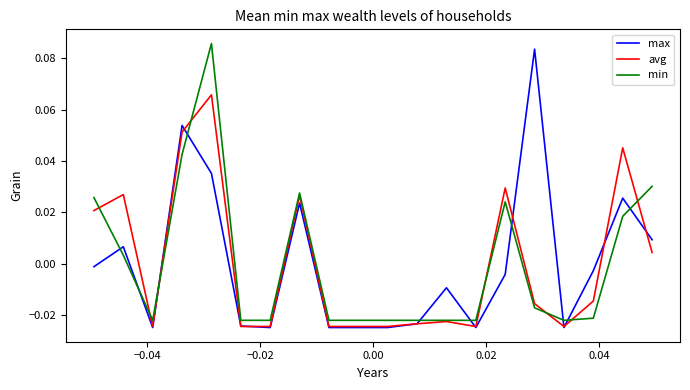

List the series in order of their peak value, highest first.

min, max, avg